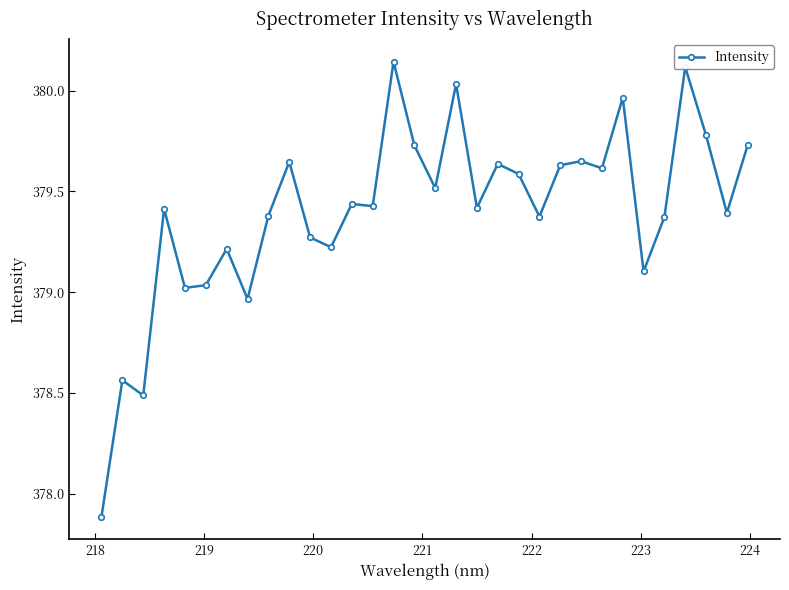

How many series are shown in this chart?

1